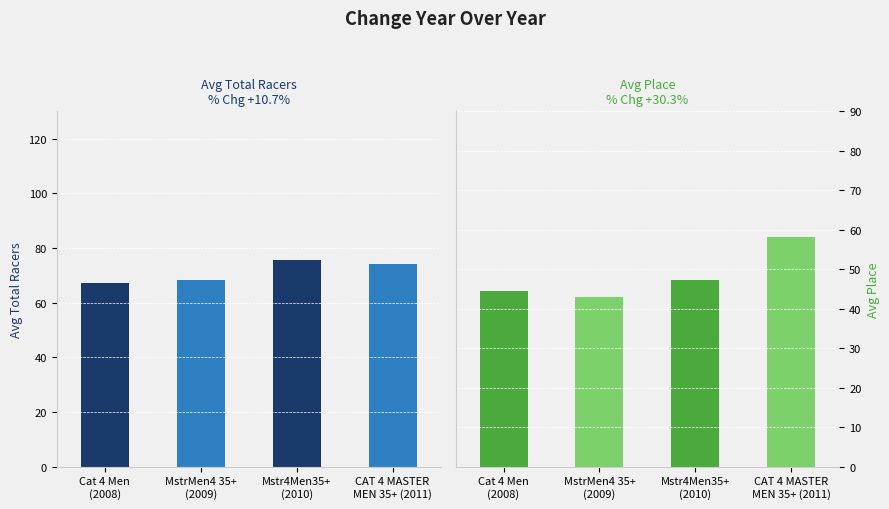

What are all the series names shown in the legend?

Avg Total Racers, Avg Place